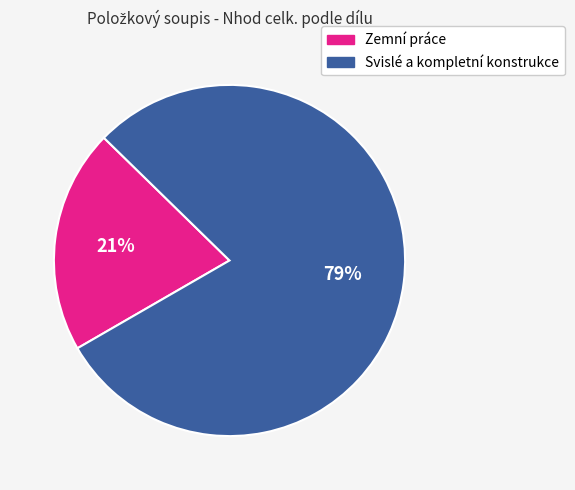

Which slice is the smallest?

Zemní práce